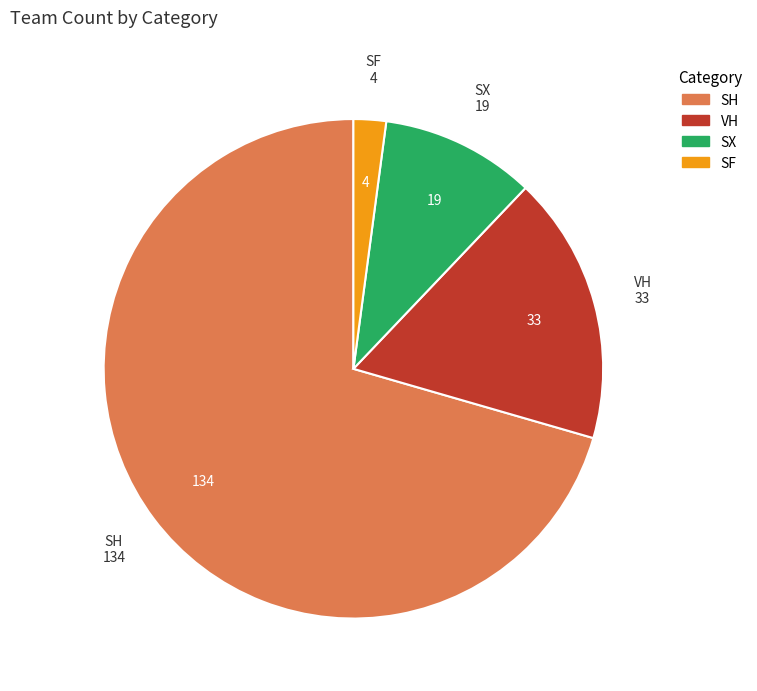

Which category accounts for the majority?

SH